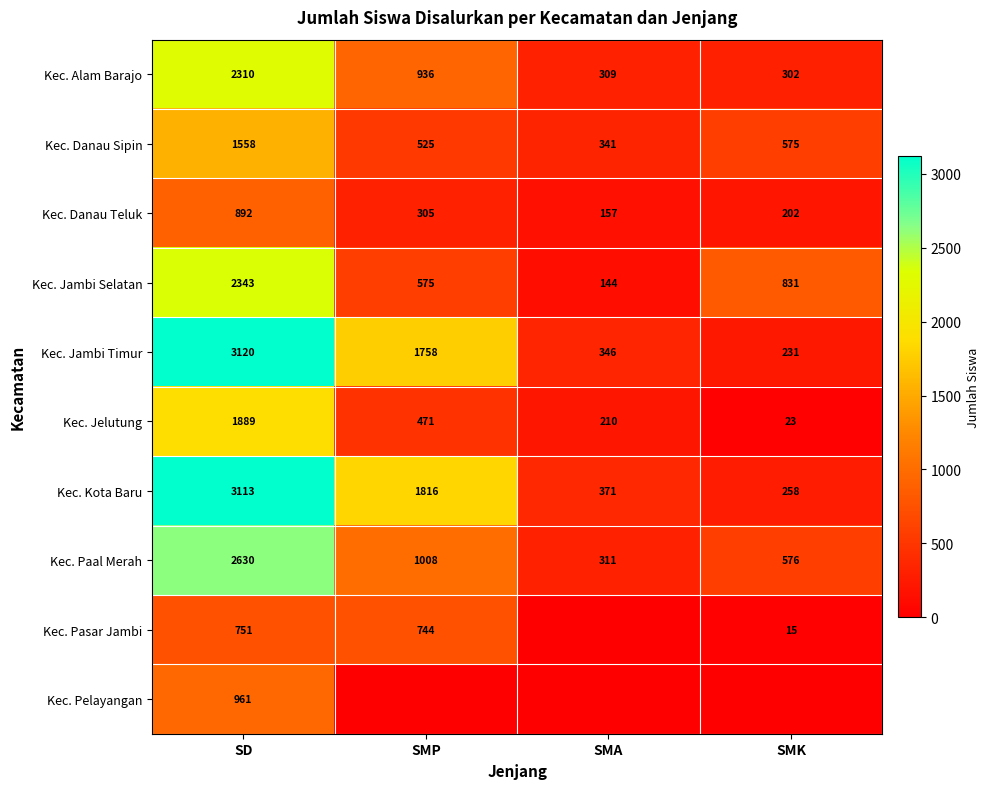

What is the sum of the Kec. Alam Barajo values at SD and SMP?

3246